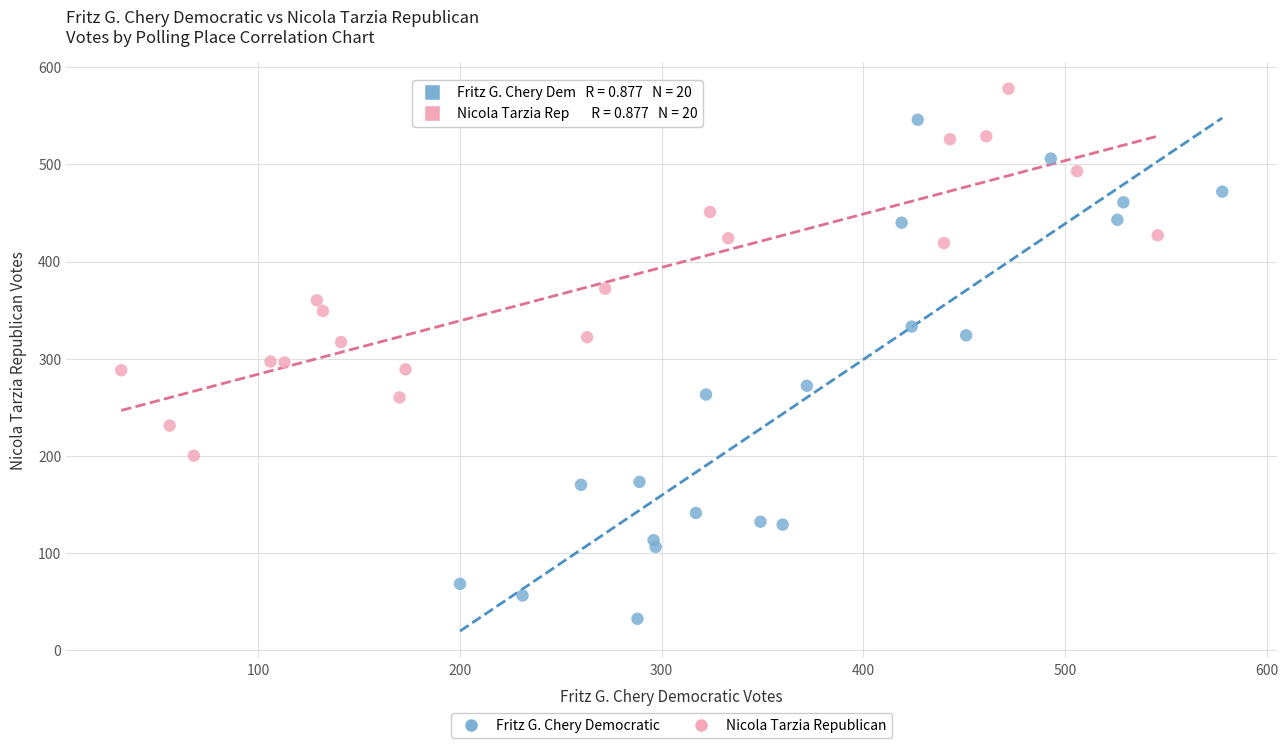

Which series contains the lowest Y value?

Fritz G. Chery Democratic